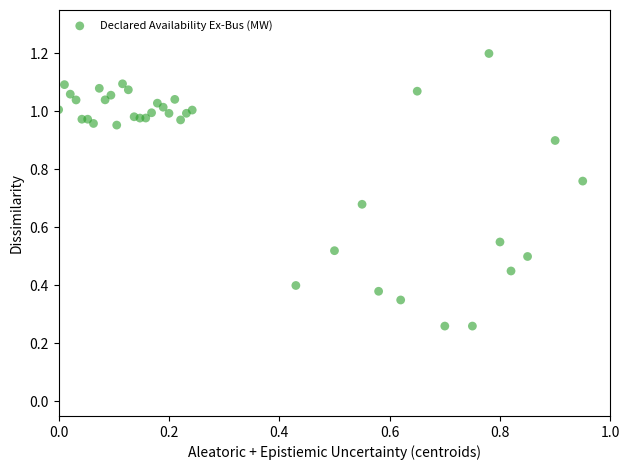

What is the range of X values (max minus min)?

0.9